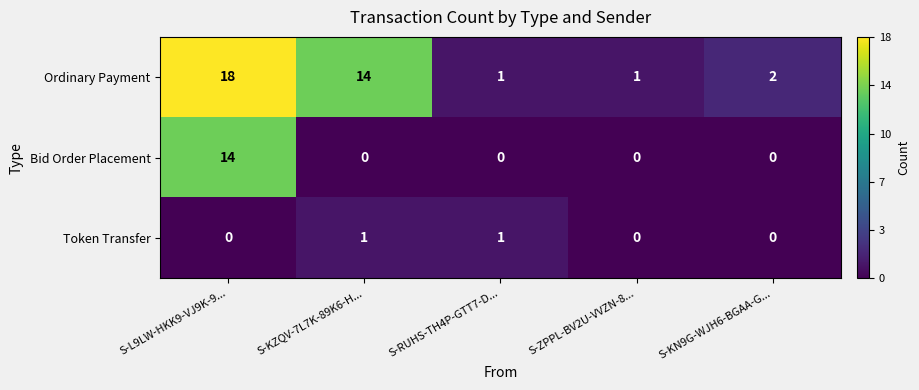

Rank the series by their average value, from highest to lowest.

Ordinary Payment, Bid Order Placement, Token Transfer